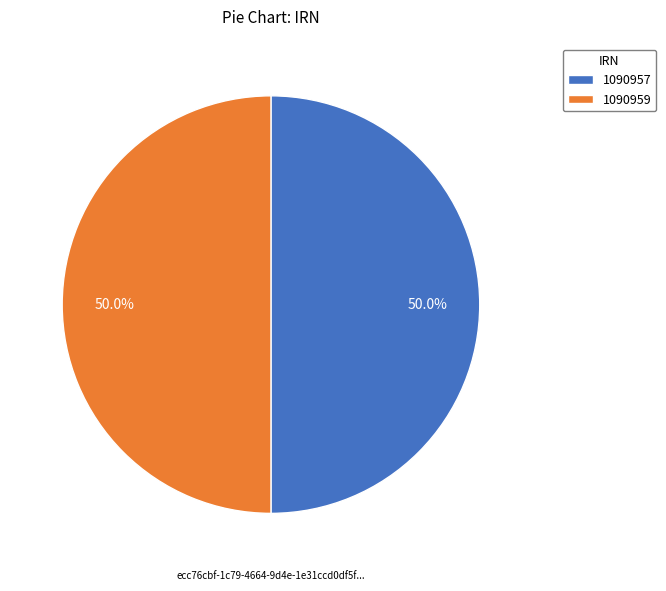

What portion of the pie excludes 1090959?

50.0%